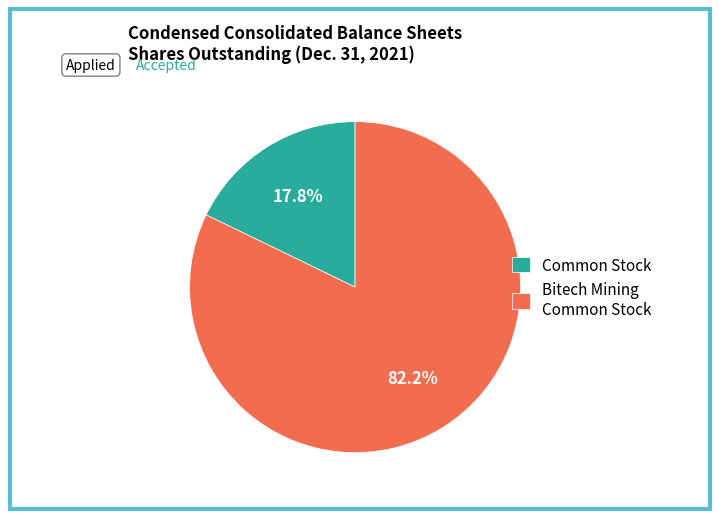

Count the number of slices in the pie.

2